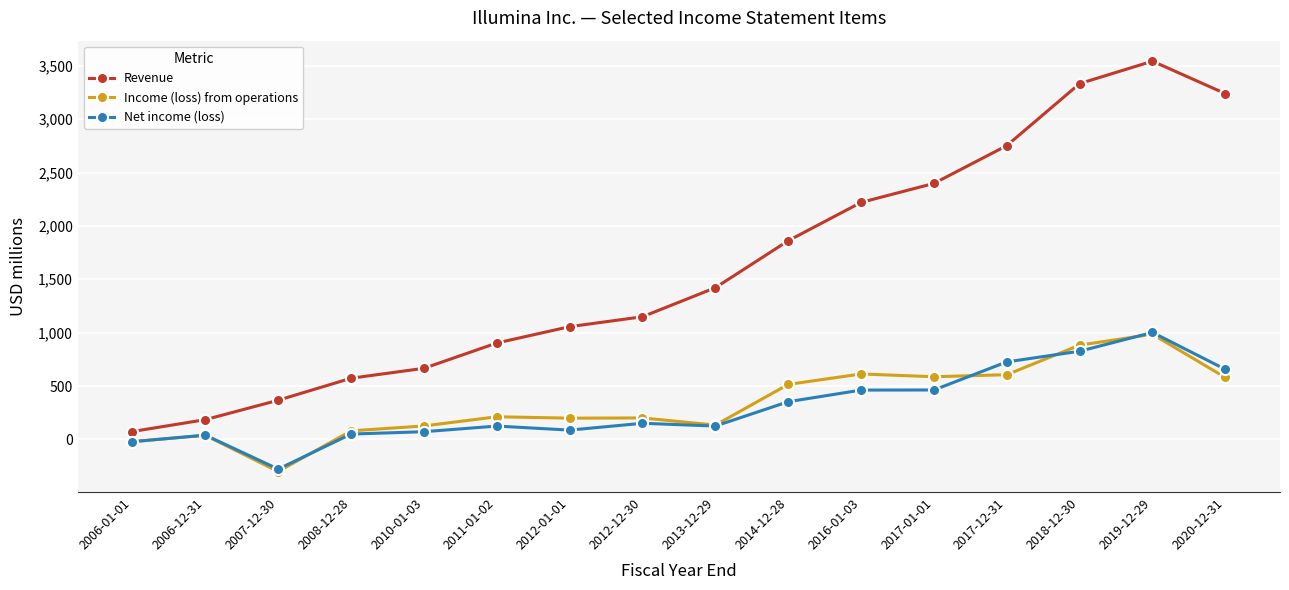

How many distinct data groups are displayed?

3